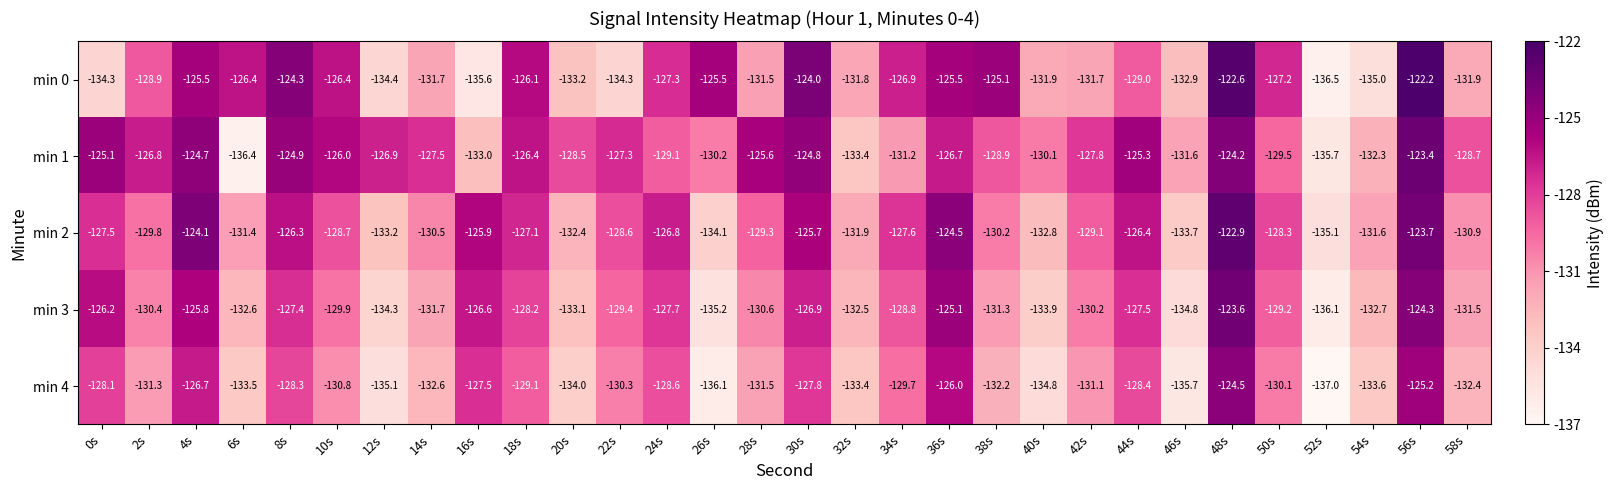

What is the minimum value shown in the chart?

-137.0